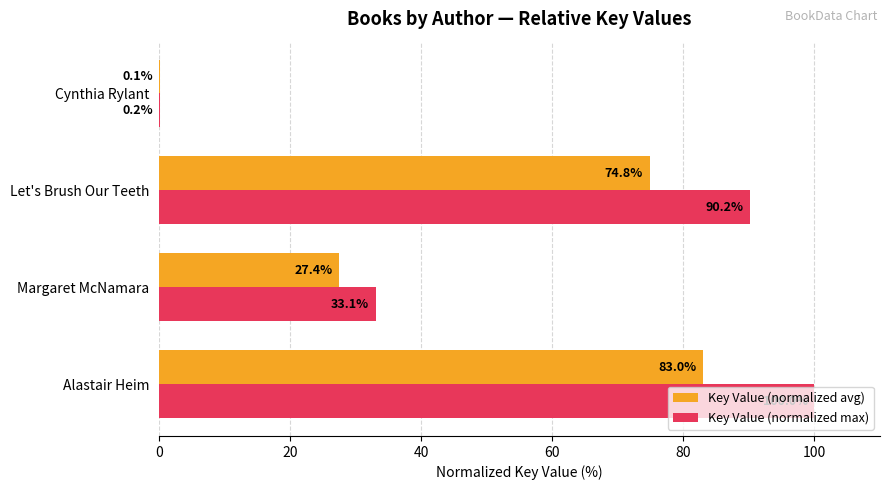

Which series has the largest total across all categories?

Key Value (normalized max)